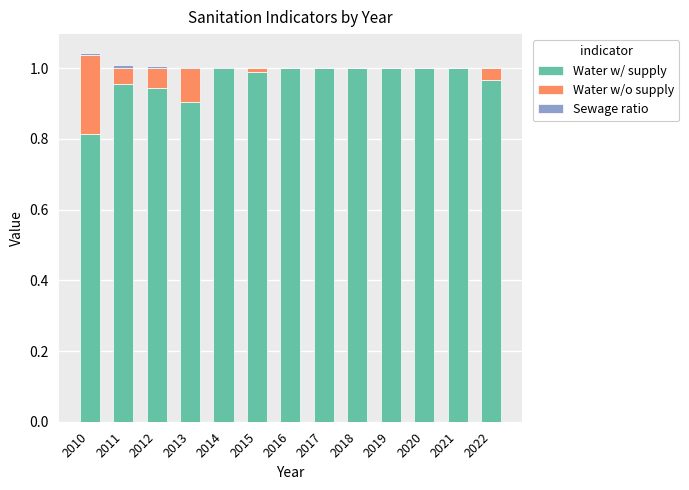

Is it true that Water w/ supply equals 0.2 at 2013?

False